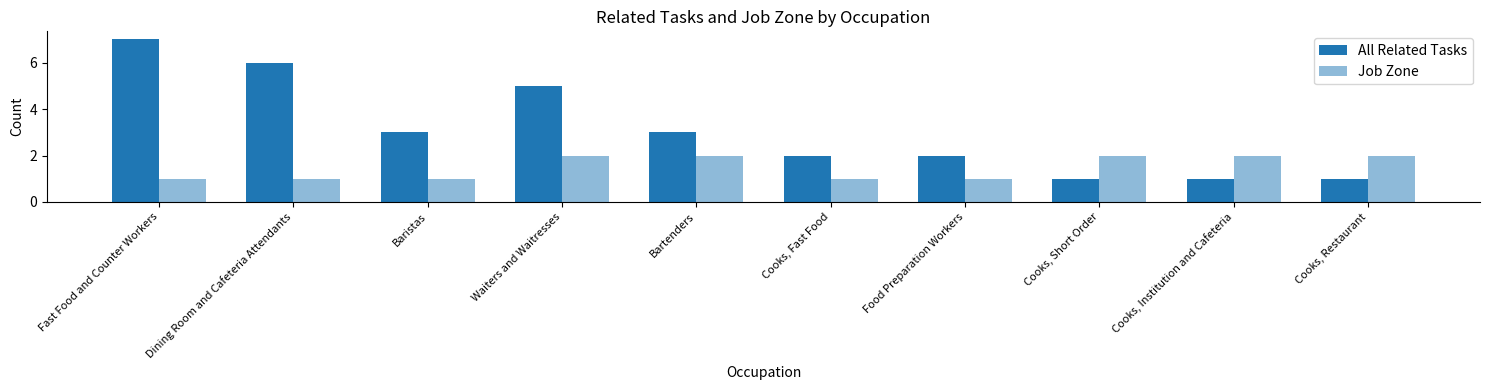

How many data points in All Related Tasks are less than 3?

5